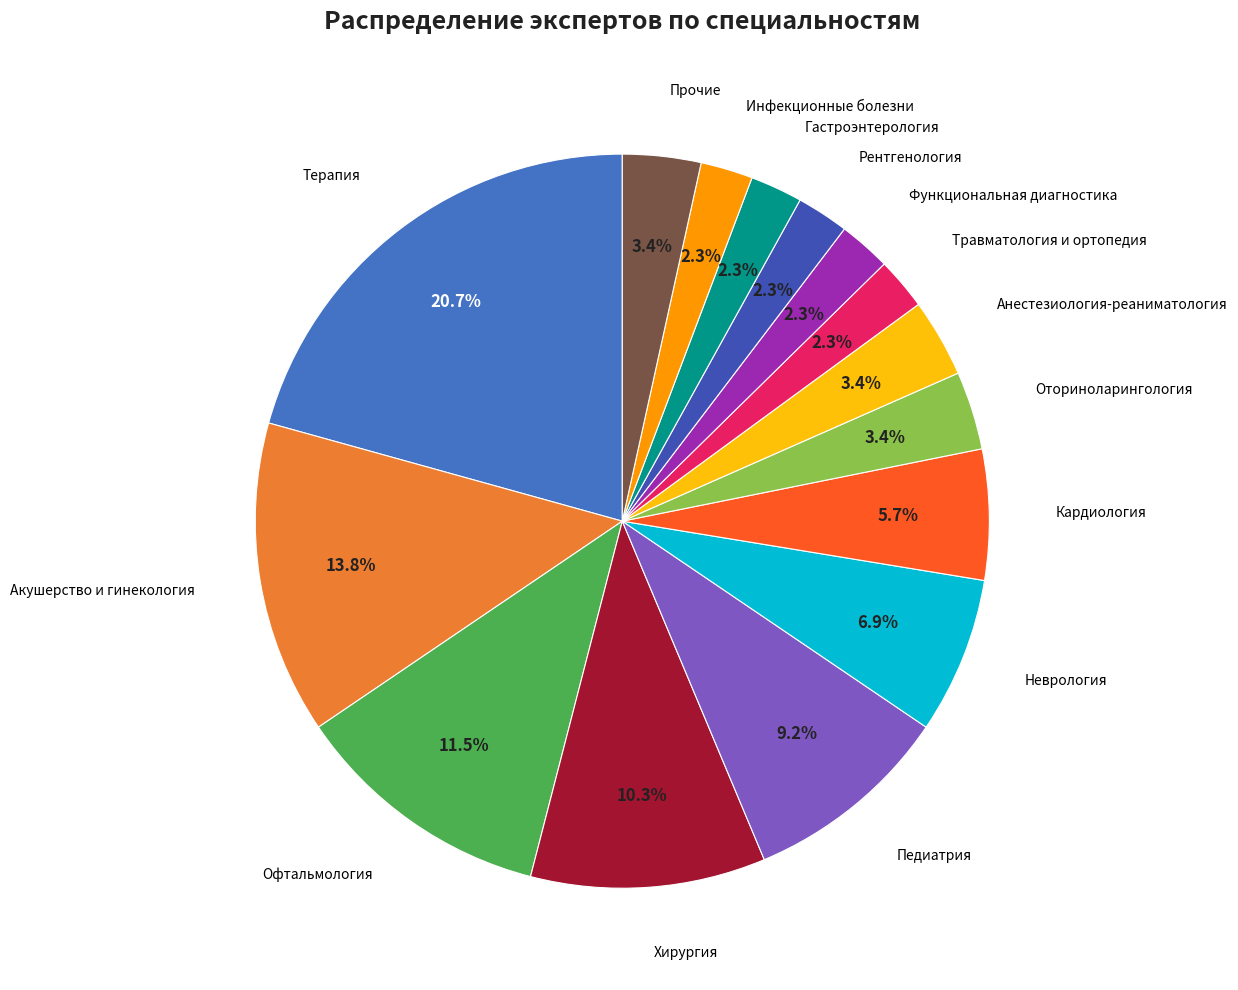

How many slices are in this pie chart?

15